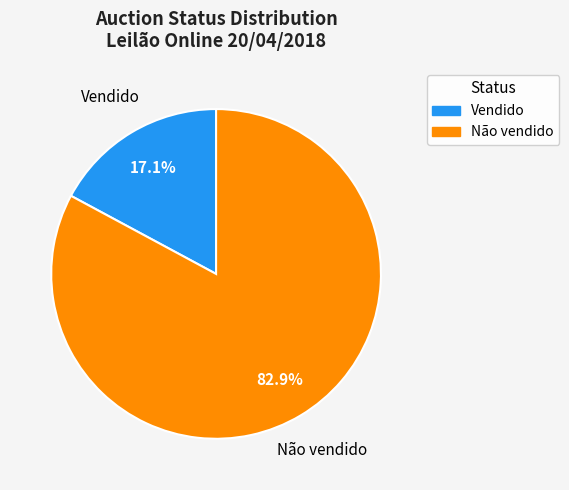

To the nearest percent, what is the average slice percentage?

50%